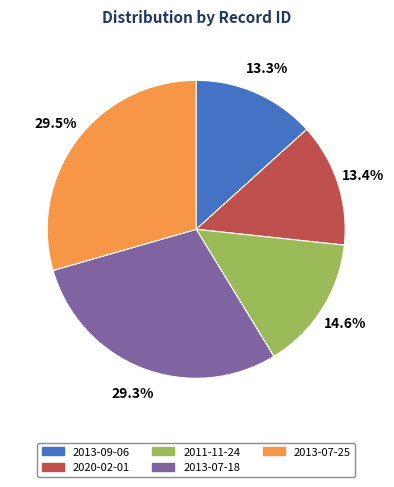

Count the number of slices in the pie.

5